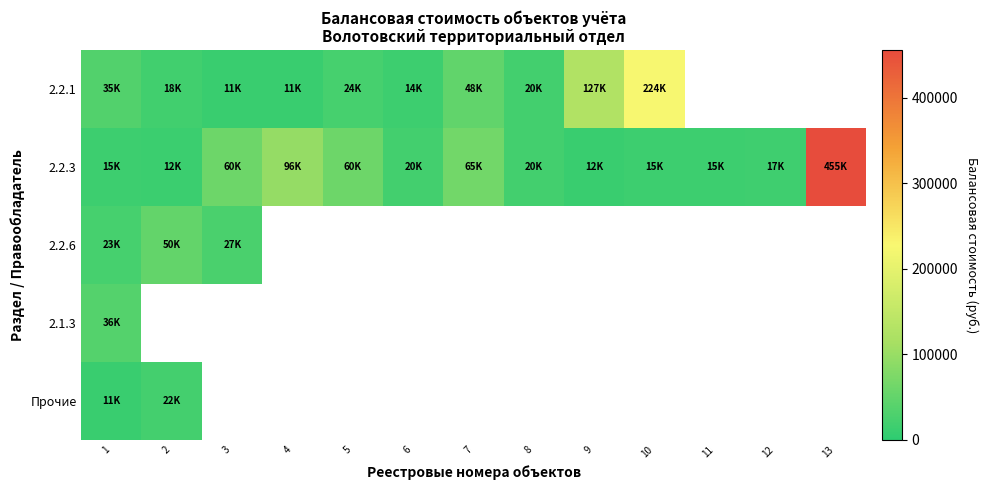

At how many categories does at least one series exceed 416391?

1